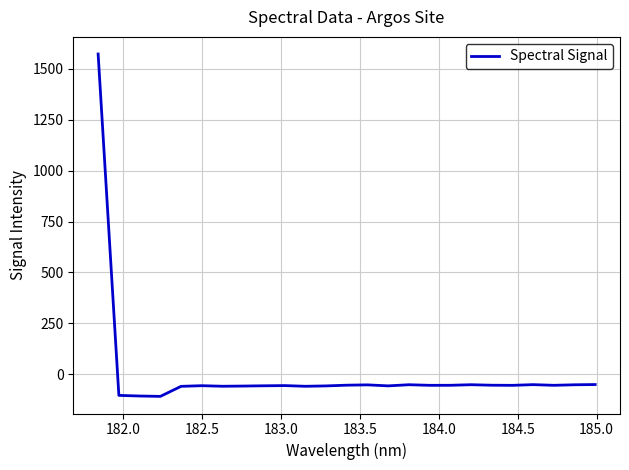

How many values are above zero?

1